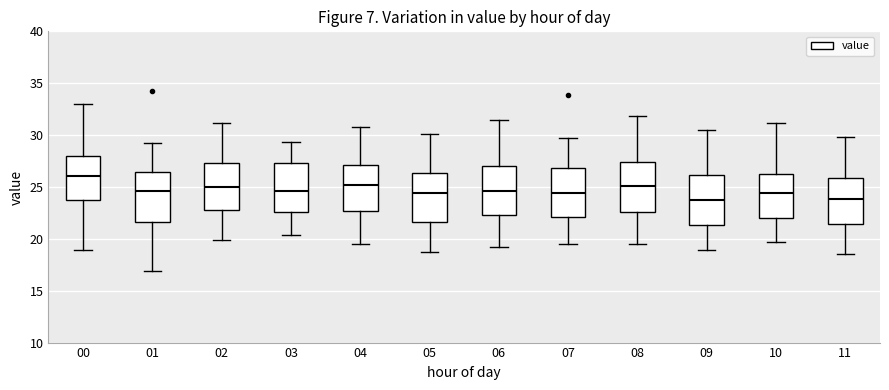

Reading left to right, read every box against the y-axis: the position of its median line, the range the box covers, and the ends of its whiskers. The values are not printed on the chart, so give them approximately, as read against the axis.

00: median 26.0, box 23.5 to 28.0, whiskers 19.0 to 33.0
01: median 24.5, box 21.5 to 26.5, whiskers 17.0 to 29.0
02: median 25.0, box 22.5 to 27.5, whiskers 20.0 to 31.0
03: median 24.5, box 22.5 to 27.5, whiskers 20.5 to 29.5
04: median 25.0, box 22.5 to 27.0, whiskers 19.5 to 31.0
05: median 24.5, box 21.5 to 26.5, whiskers 19.0 to 30.0
06: median 24.5, box 22.5 to 27.0, whiskers 19.0 to 31.5
07: median 24.5, box 22.0 to 27.0, whiskers 19.5 to 30.0
08: median 25.0, box 22.5 to 27.5, whiskers 19.5 to 32.0
09: median 24.0, box 21.5 to 26.0, whiskers 19.0 to 30.5
10: median 24.5, box 22.0 to 26.0, whiskers 19.5 to 31.0
11: median 24.0, box 21.5 to 26.0, whiskers 18.5 to 30.0